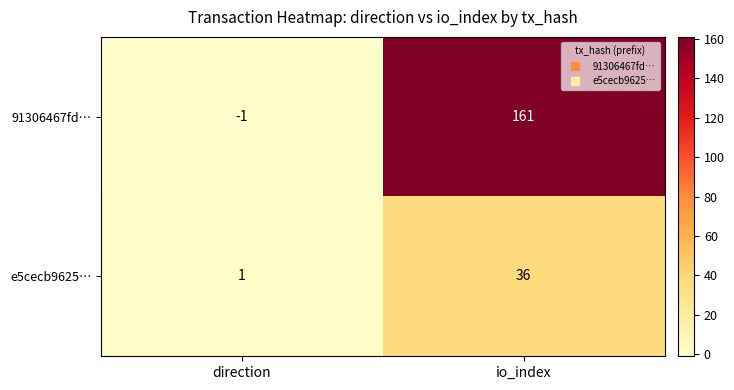

What is the sum of all e5cecb9625… values?

37